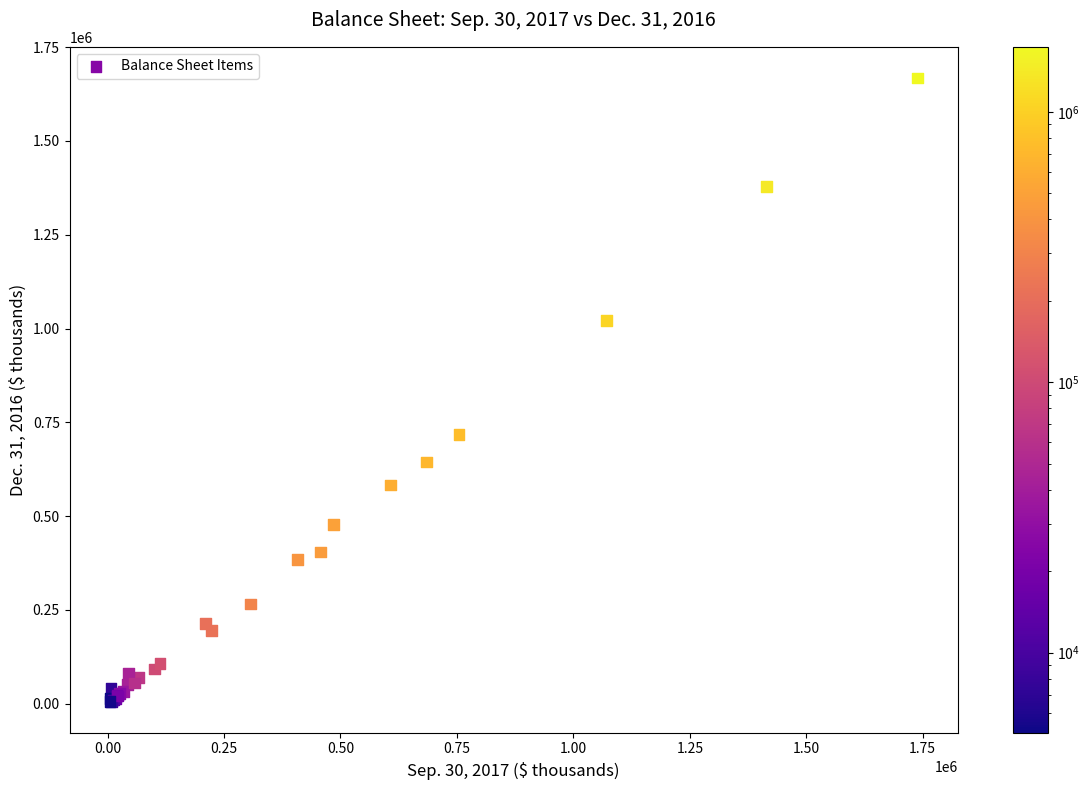

What Y value in the scatter plot is closest to 836628?

717061